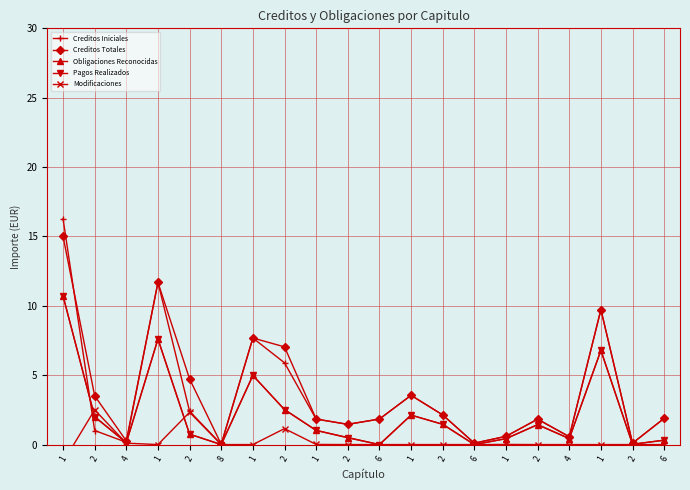

At which category does Creditos Iniciales reach its first local valley?

4